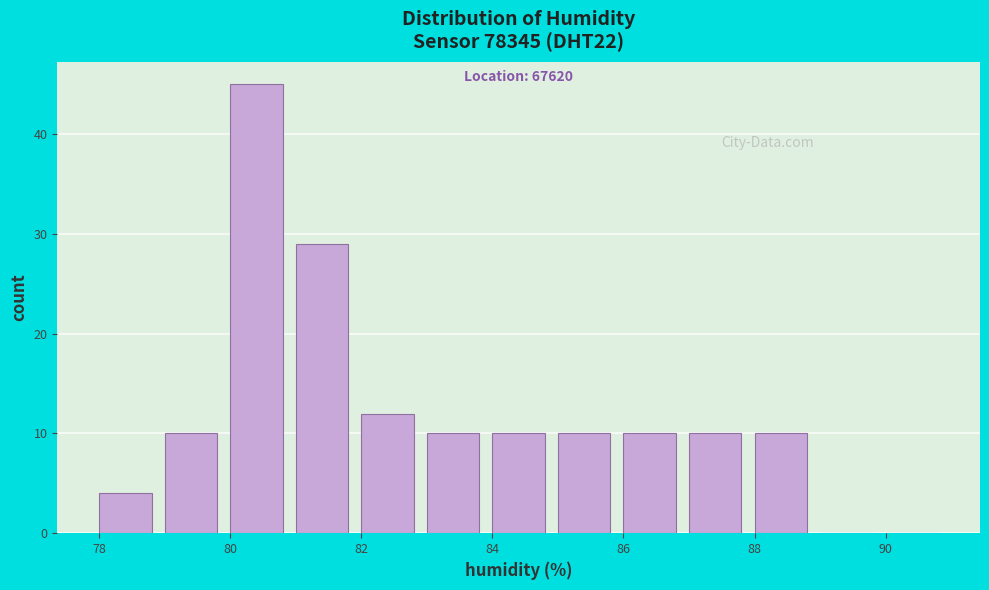

Over which range of the x-axis is the bar tallest?

80 to 81